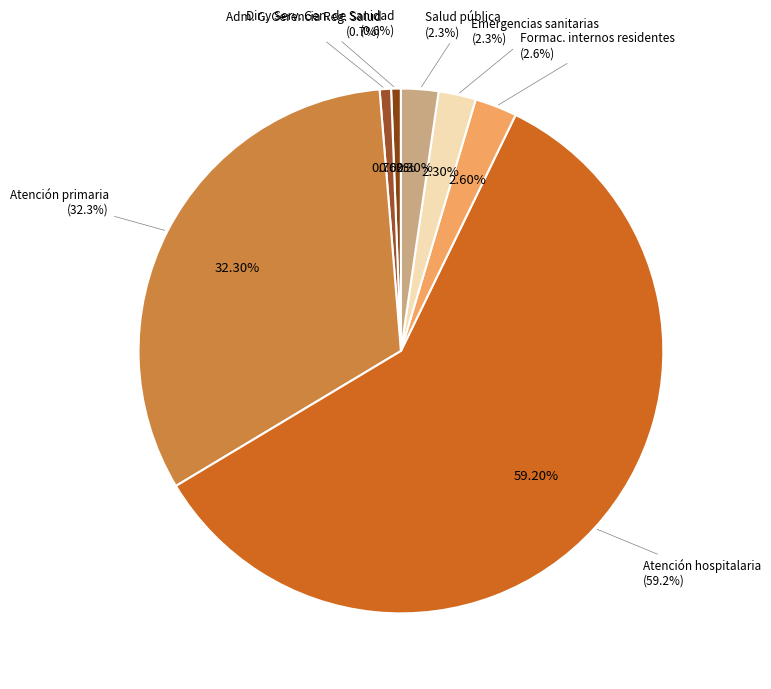

How many slices are in this pie chart?

7